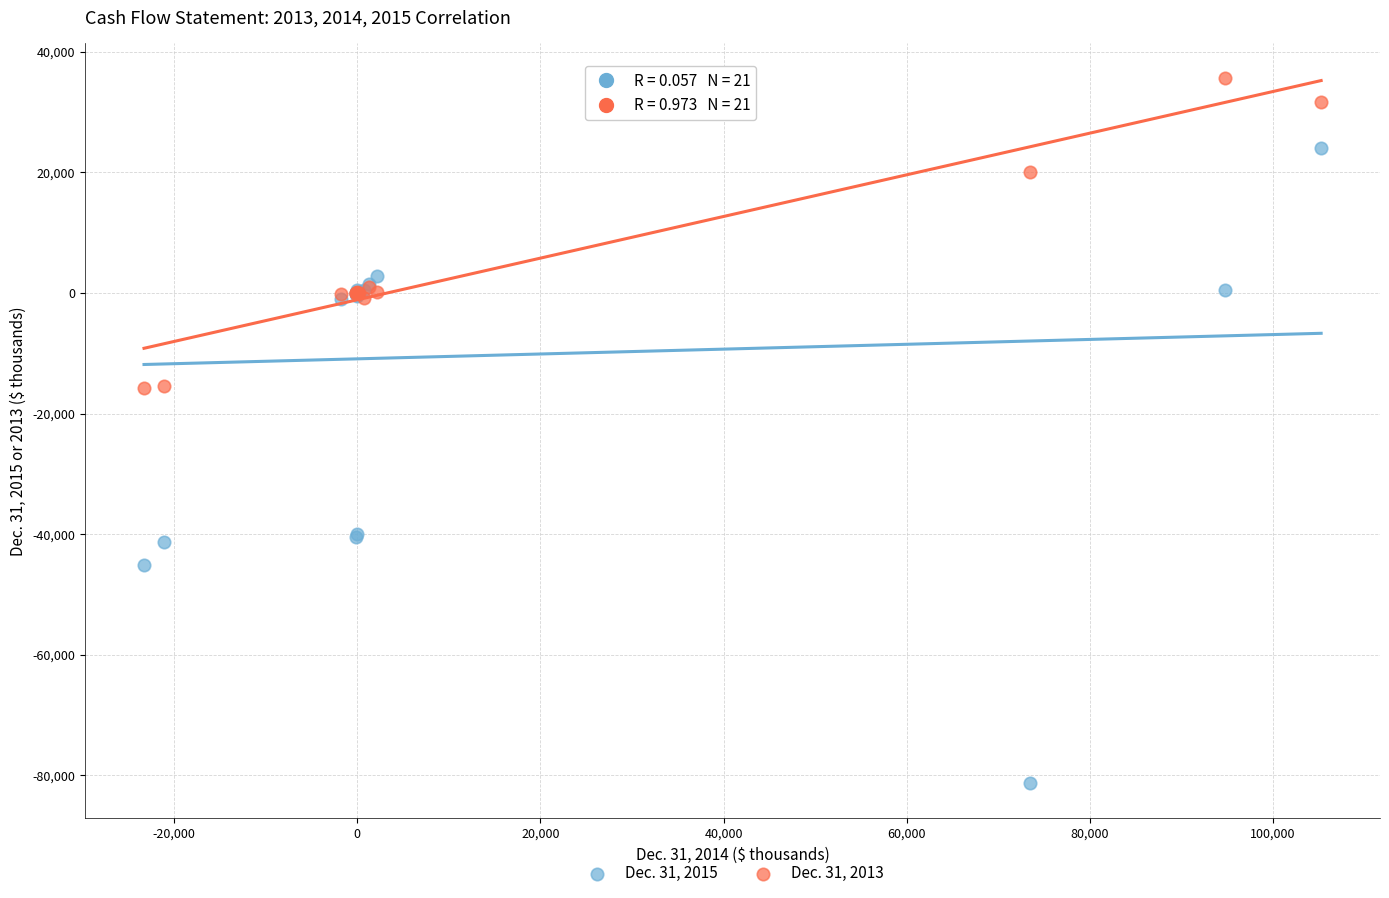

Which series contains the highest Y value?

Dec. 31, 2013